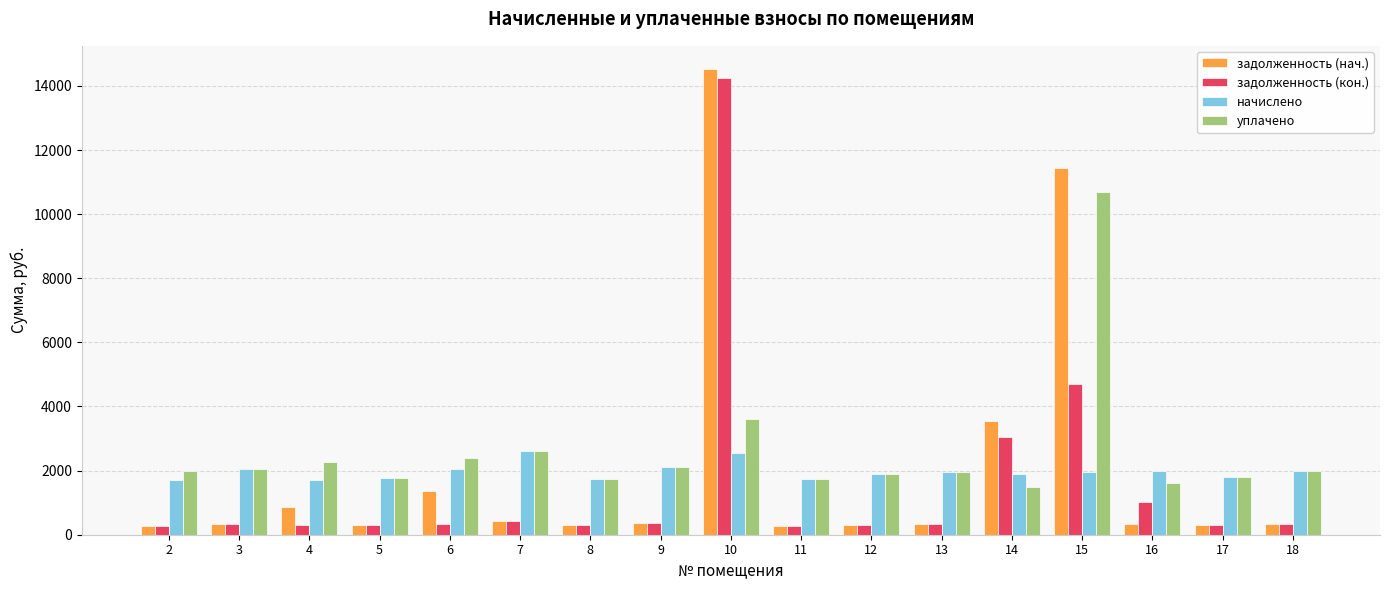

At which label does уплачено first exceed 1974?

2